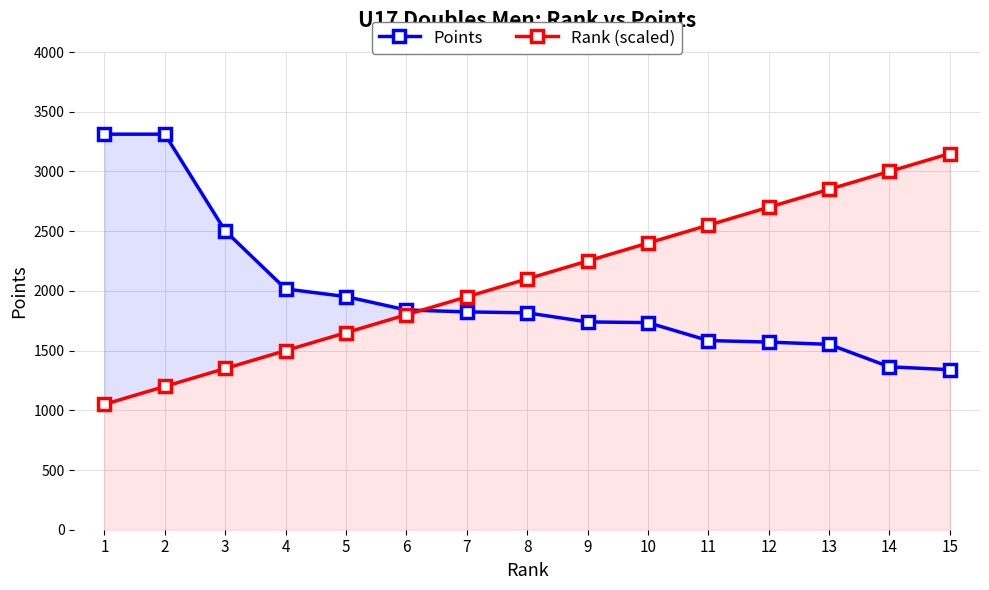

Rank the series by their maximum value, from lowest to highest.

Rank (scaled), Points